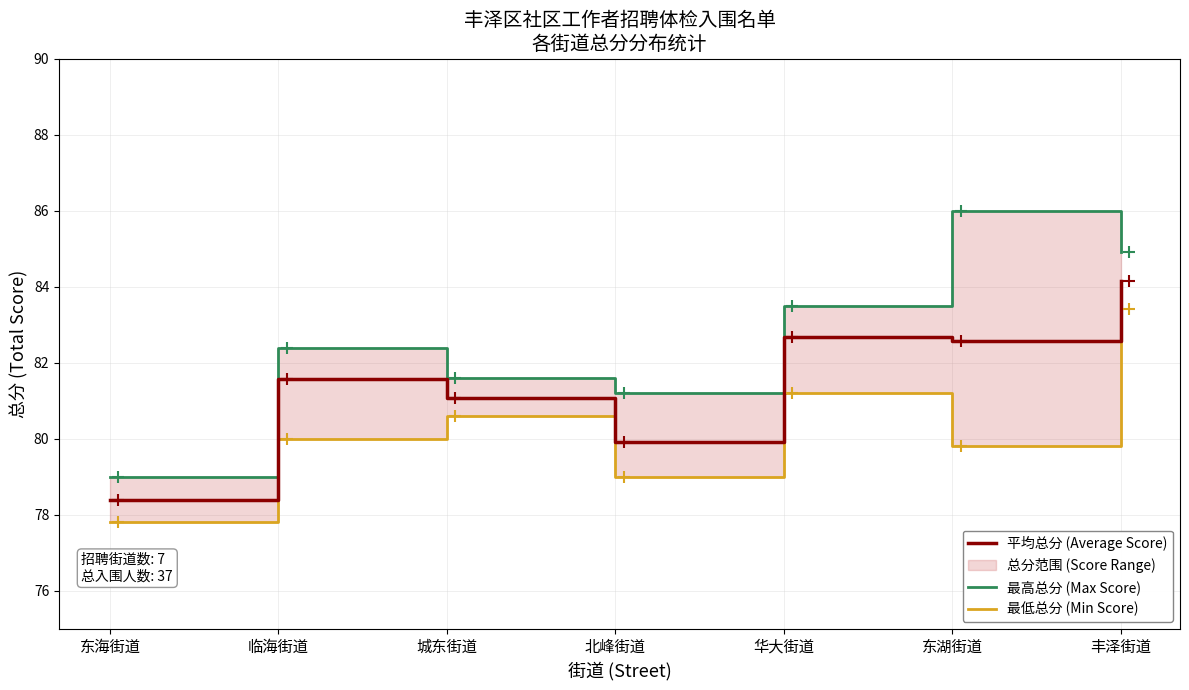

What is the spread (max minus min) of values at 城东街道?

1.0